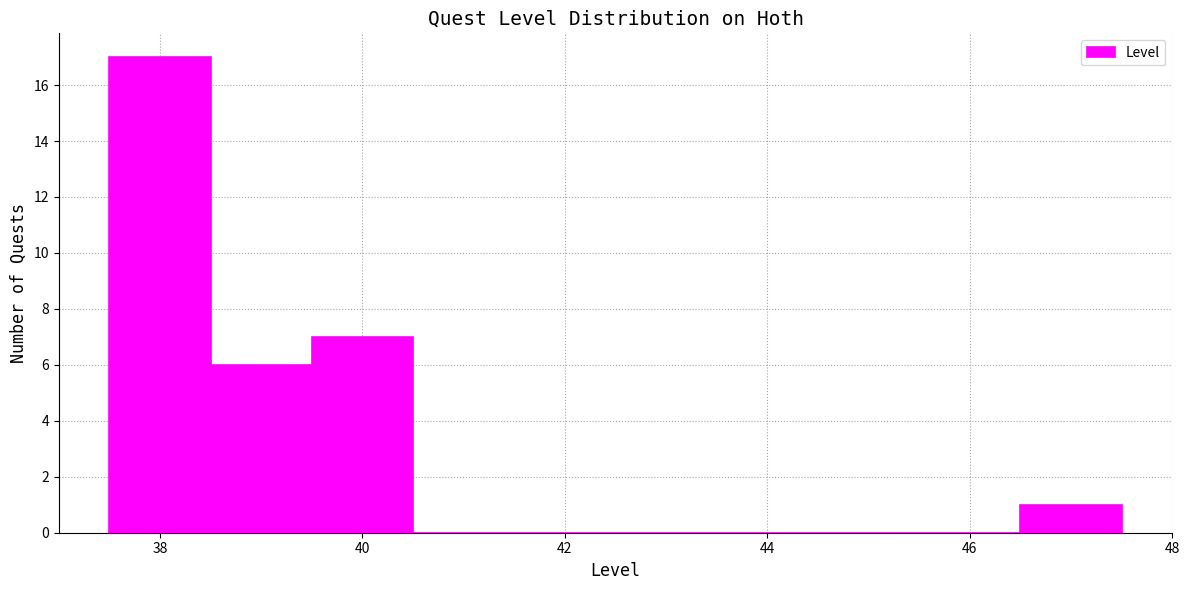

How tall is the bar that spans 38.5 to 39.5 on the x-axis? Neither the bar edges nor the heights are printed on the chart, so give them approximately, as read against the axes.

6